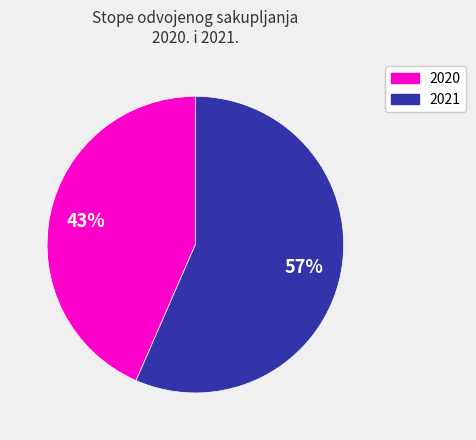

To the nearest percent, what is the average slice percentage?

50%